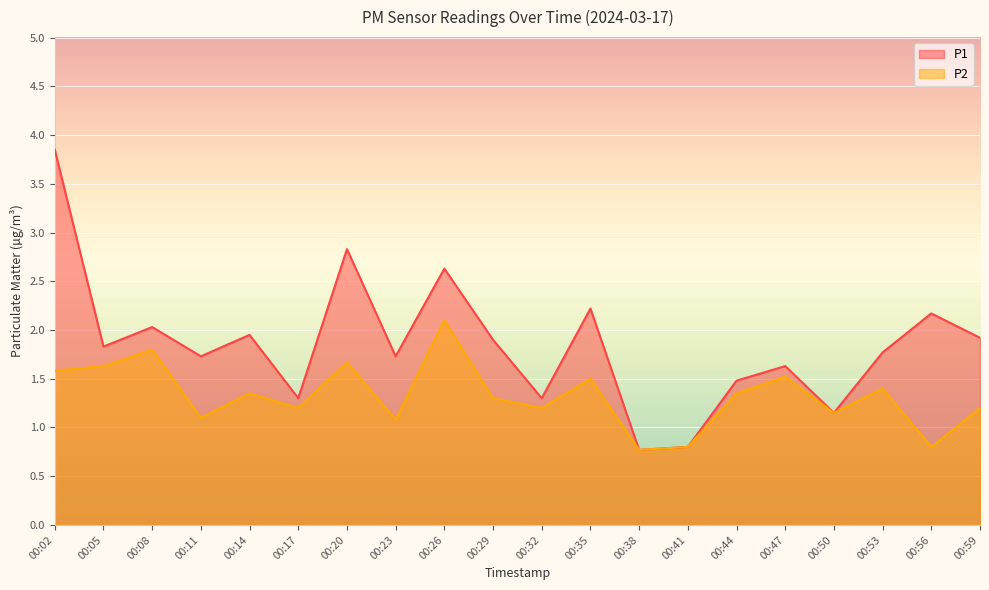

Reading left to right, transcribe all the data shown in this chart.

P1: 3.9	1.8	2.0	1.7	1.9	1.3	2.8	1.7	2.6	1.9	1.3	2.2	0.8	0.8	1.5	1.6	1.1	1.8	2.2	1.9
P2: 1.6	1.6	1.8	1.1	1.4	1.2	1.7	1.1	2.1	1.3	1.2	1.5	0.8	0.8	1.4	1.5	1.1	1.4	0.8	1.2